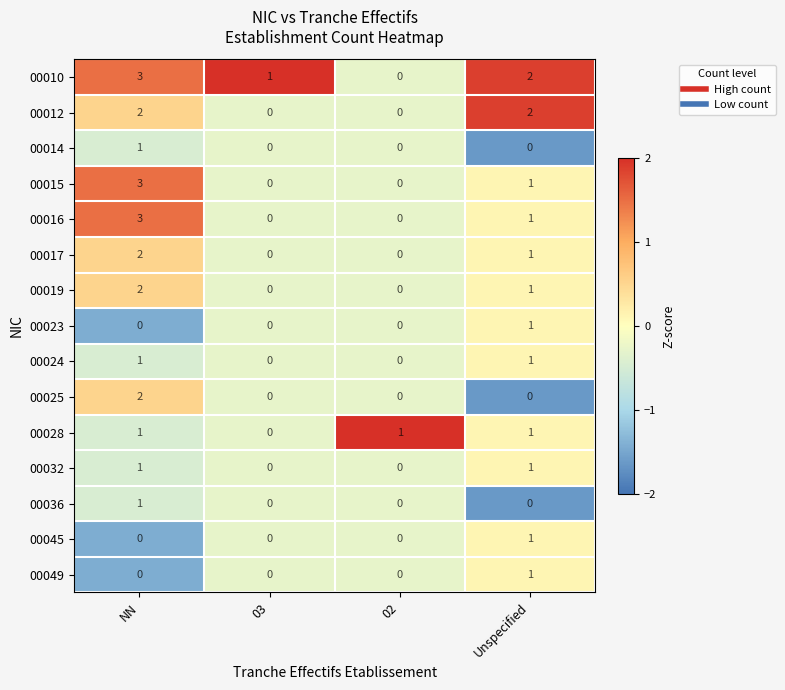

How many 00049 values are between 0 and 1?

4